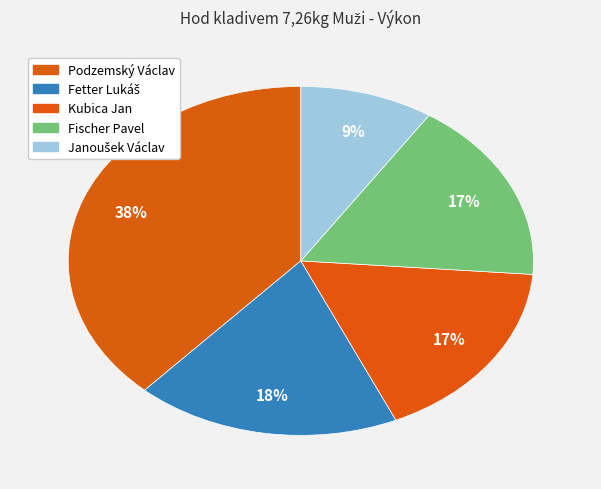

How many slices are in this pie chart?

5